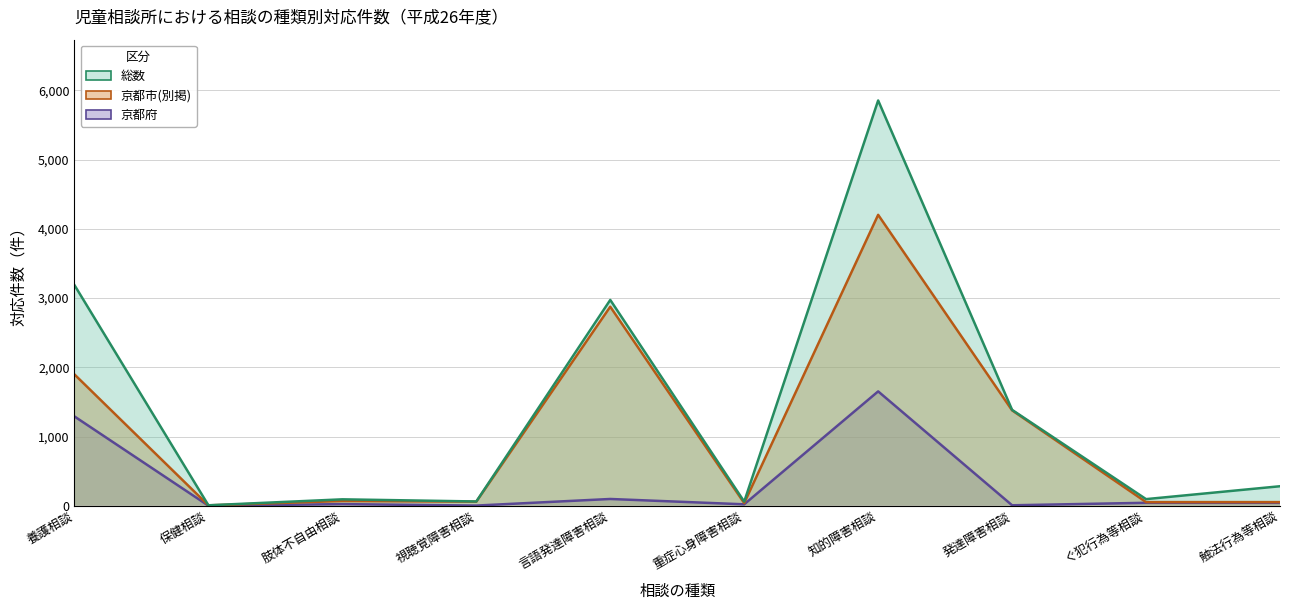

Where is the first local minimum for 京都府?

保健相談